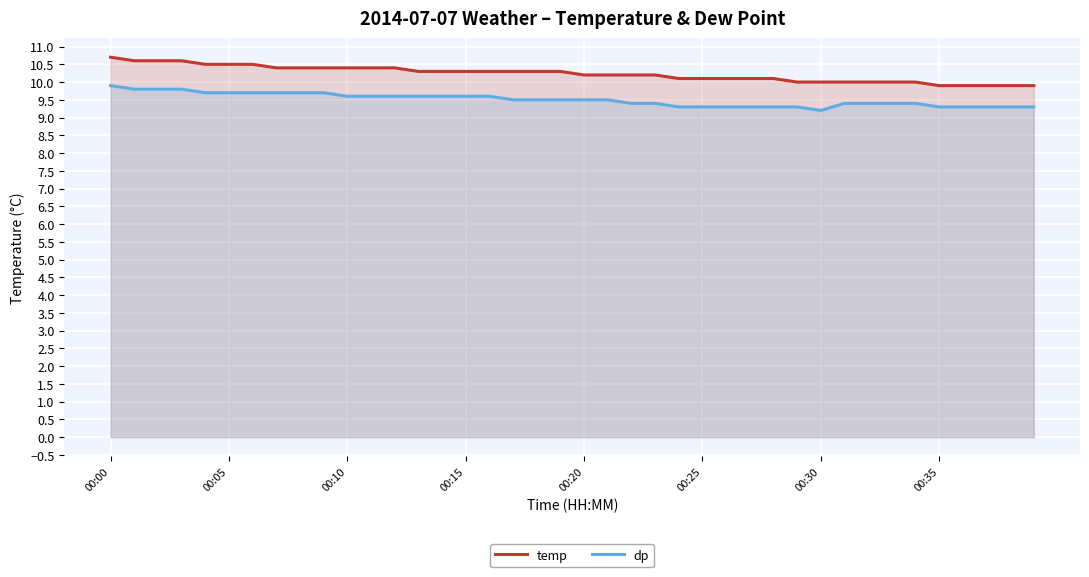

Reading right to left, what are all the values shown in this chart?

temp: 9.9	9.9	9.9	9.9	9.9	10.0	10.0	10.0	10.0	10.0	10.0	10.1	10.1	10.1	10.1	10.1	10.2	10.2	10.2	10.2	10.3	10.3	10.3	10.3	10.3	10.3	10.3	10.4	10.4	10.4	10.4	10.4	10.4	10.5	10.5	10.5	10.6	10.6	10.6	10.7
dp: 9.3	9.3	9.3	9.3	9.3	9.4	9.4	9.4	9.4	9.2	9.3	9.3	9.3	9.3	9.3	9.3	9.4	9.4	9.5	9.5	9.5	9.5	9.5	9.6	9.6	9.6	9.6	9.6	9.6	9.6	9.7	9.7	9.7	9.7	9.7	9.7	9.8	9.8	9.8	9.9